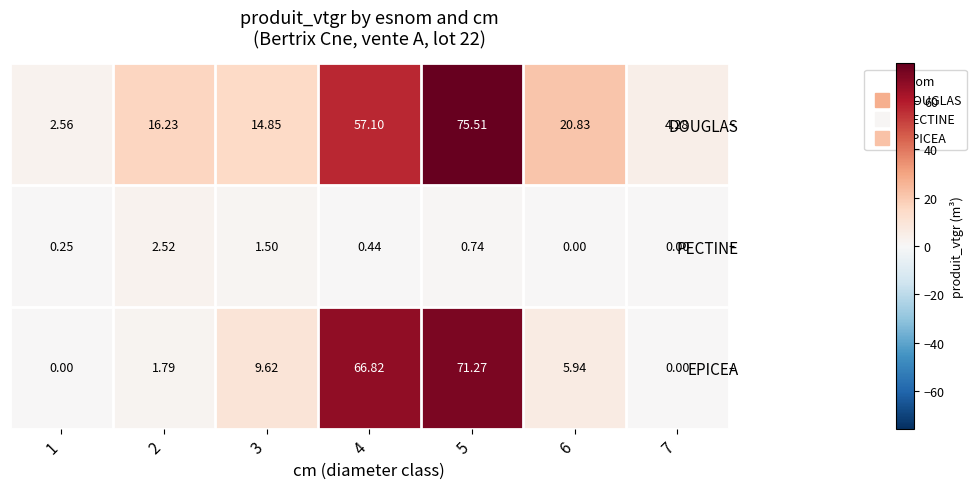

Rank the series at 1 from lowest to highest value.

EPICEA, PECTINE, DOUGLAS